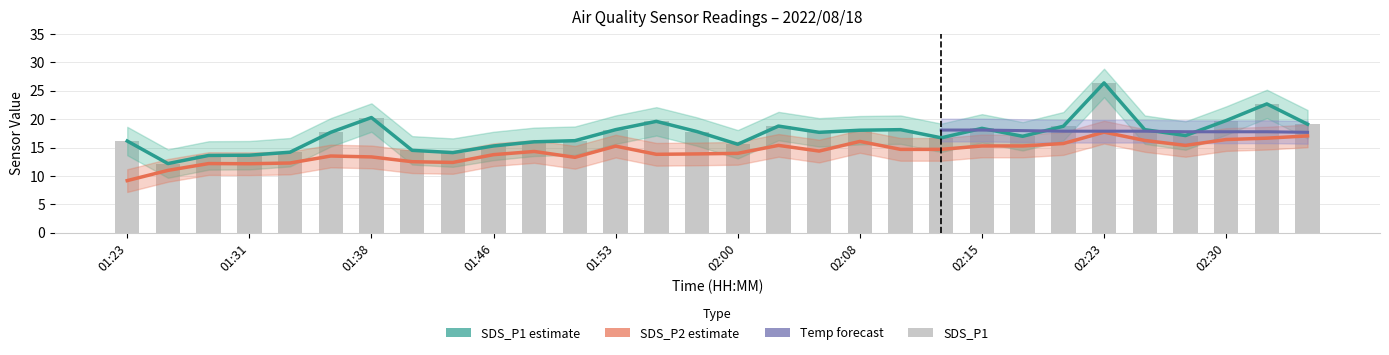

Rank the series at 02:00 from highest to lowest value.

SDS_P1, SDS_P2